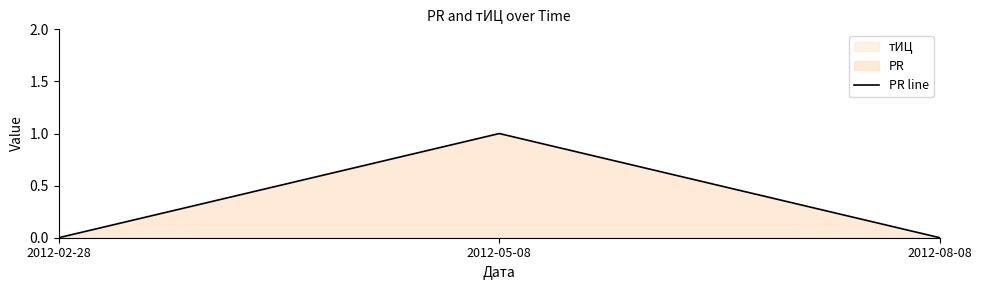

Does the chart have visible grid lines?

No